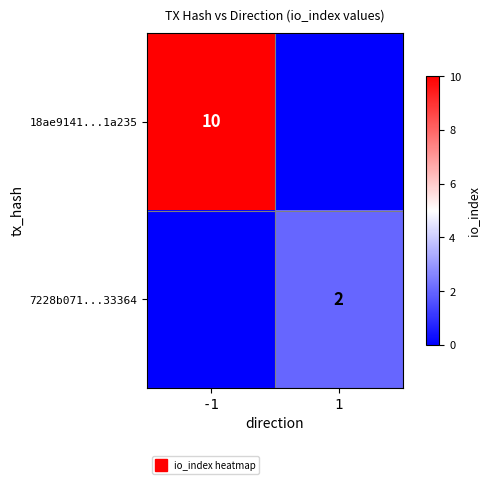

Which category has the highest value in the 18ae9141...1a235 series?

-1